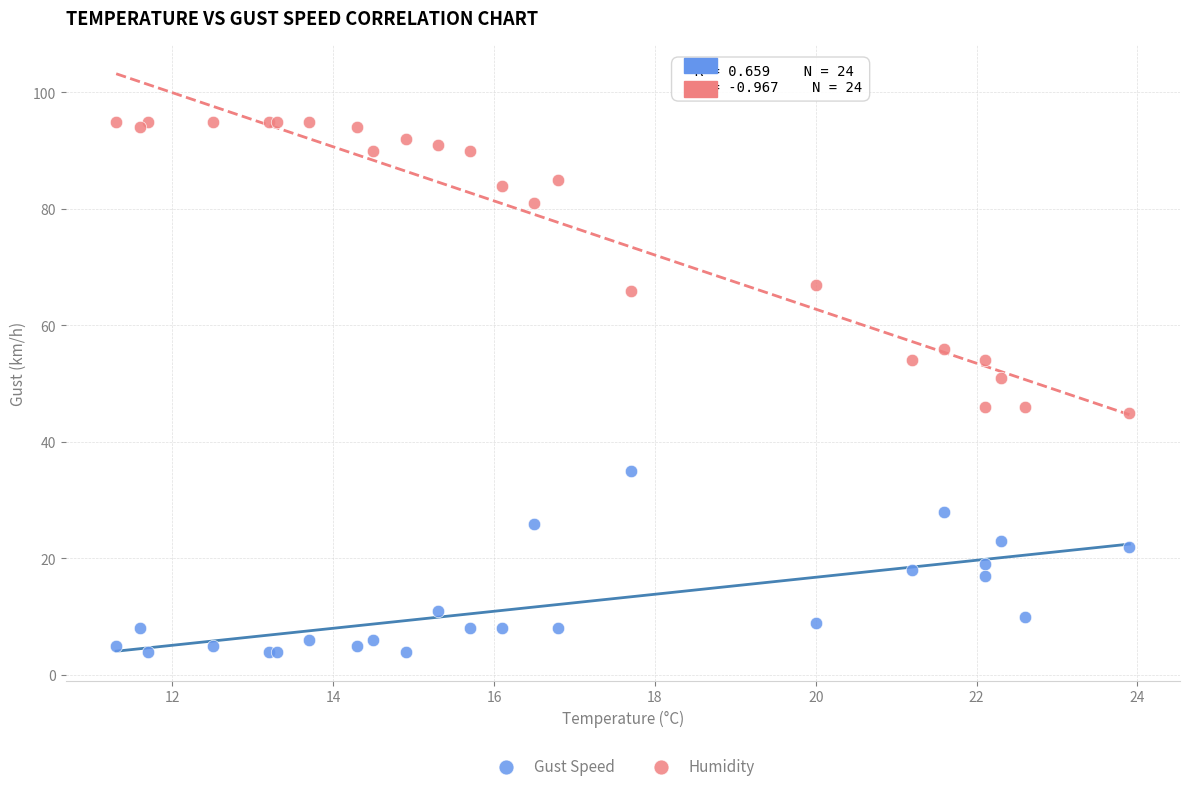

Which series contains the highest Y value?

Humidity